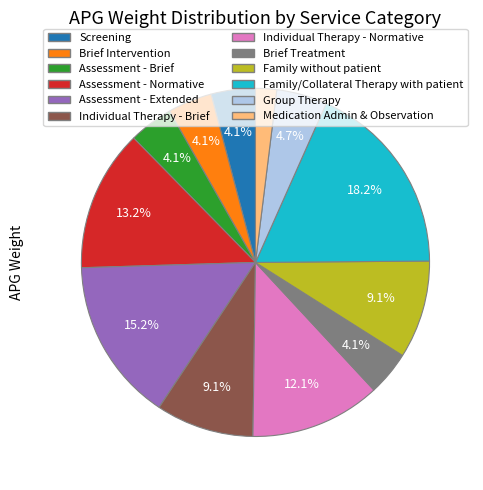

Is there a majority slice in this chart?

No